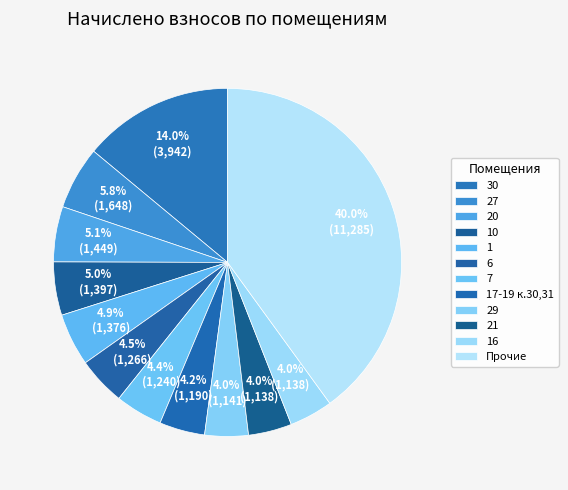

To the nearest percent, what is the combined percentage of 10 and 27?

11%